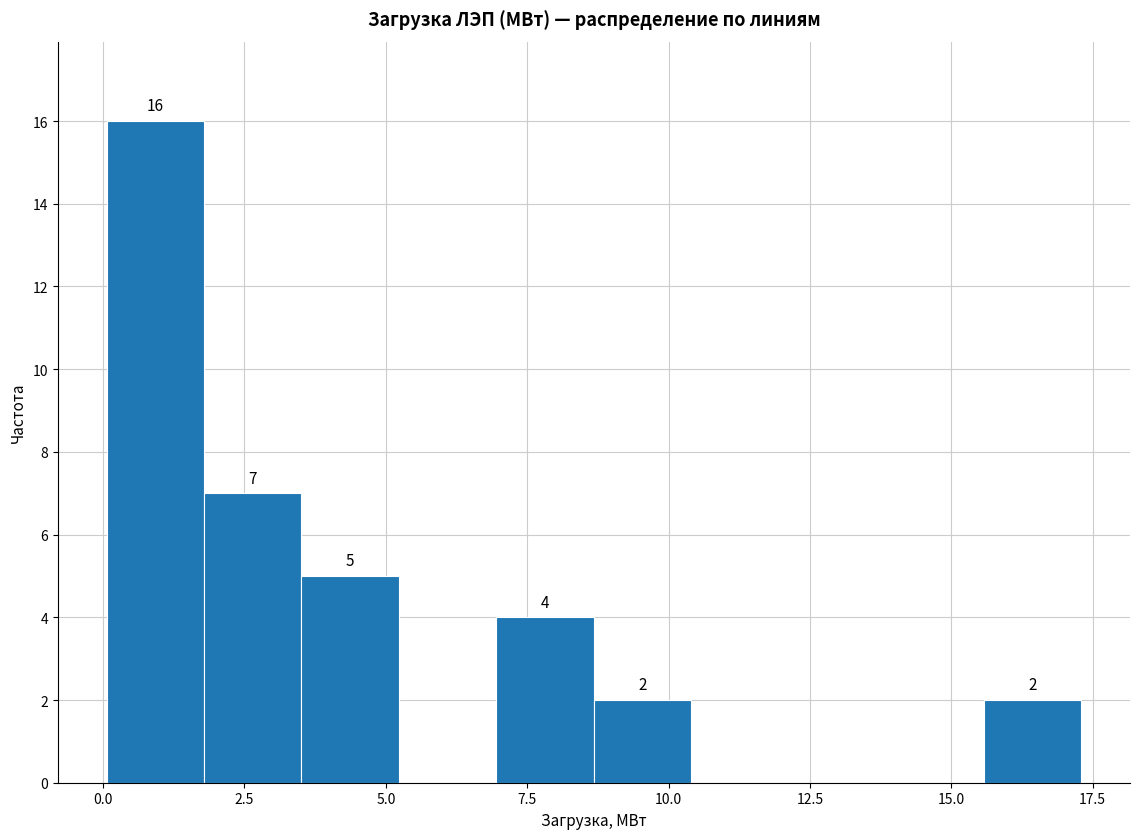

Read against the x-axis, roughly where is the centre of the tallest bar?

1.0